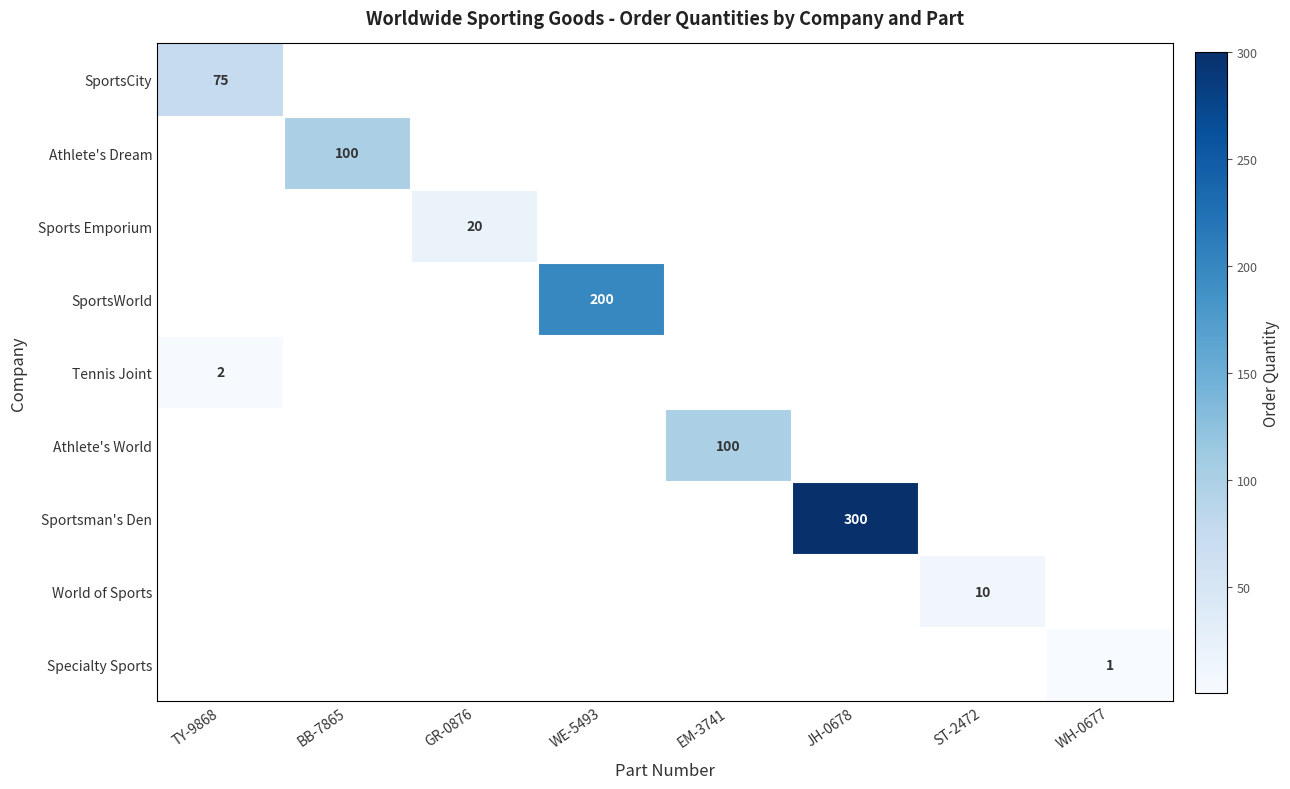

Is it true that Athlete's World equals -55 at GR-0876?

False